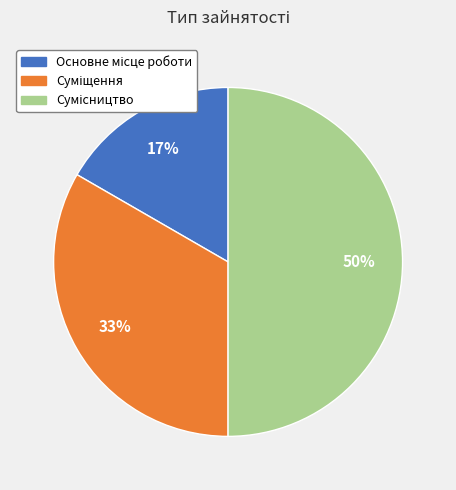

To the nearest percent, what is the average slice percentage?

33%